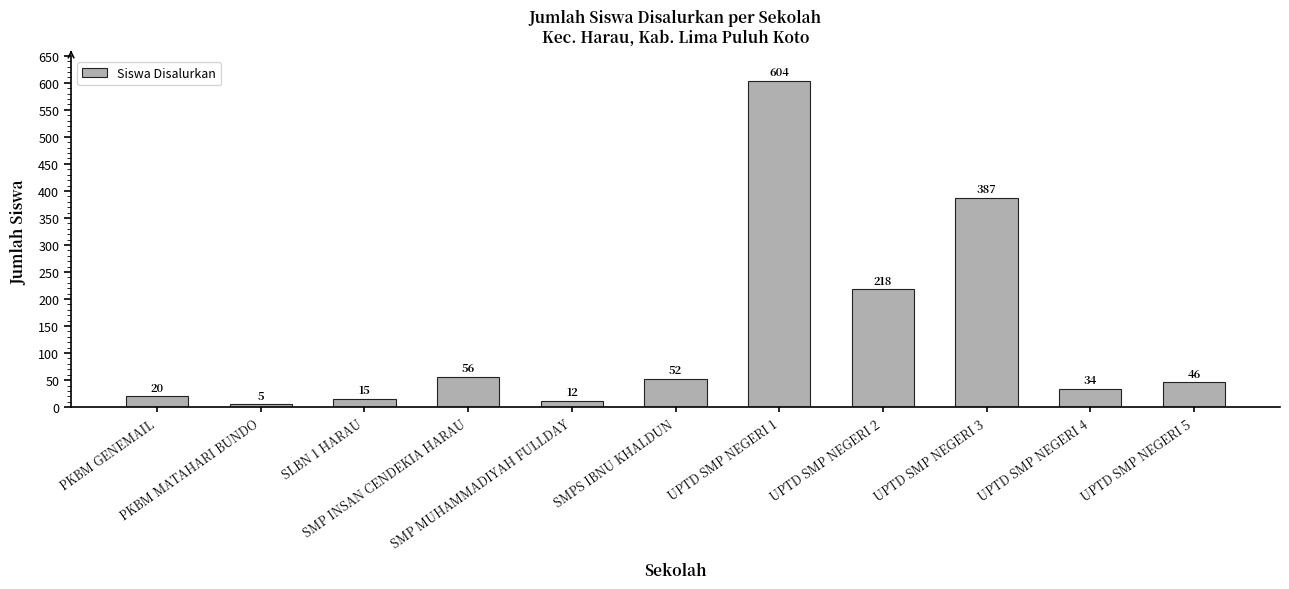

Does the chart contain any negative values?

No